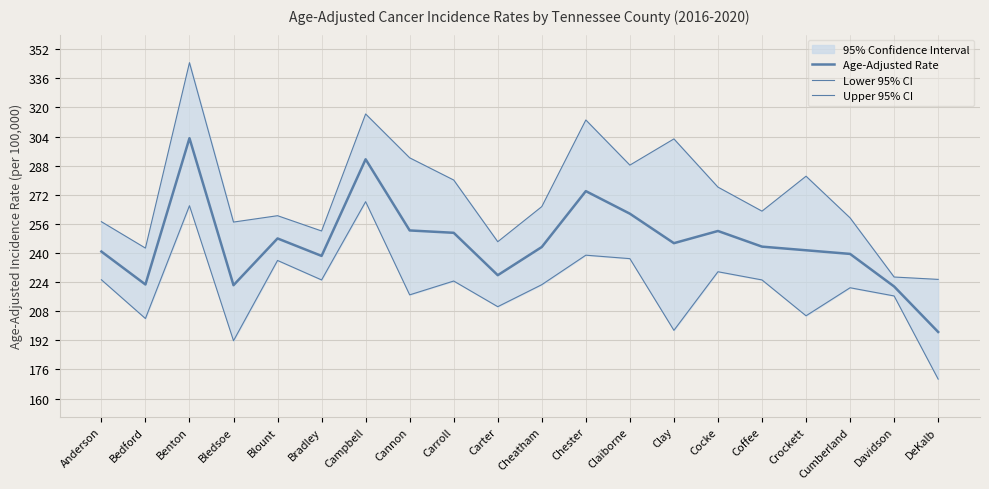

In Lower 95% CI, how many points are lower than both neighbors (excluding endpoints)?

7